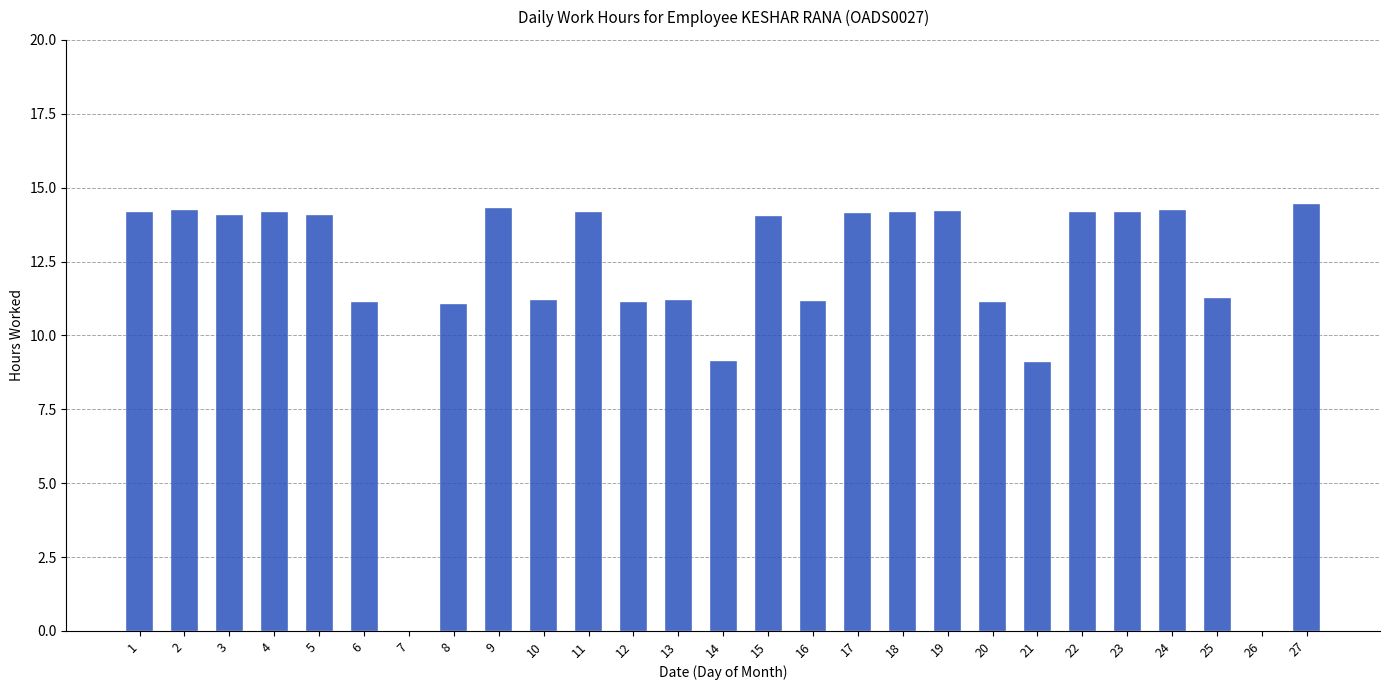

What is the change in value from 13 to 27?

+3.2